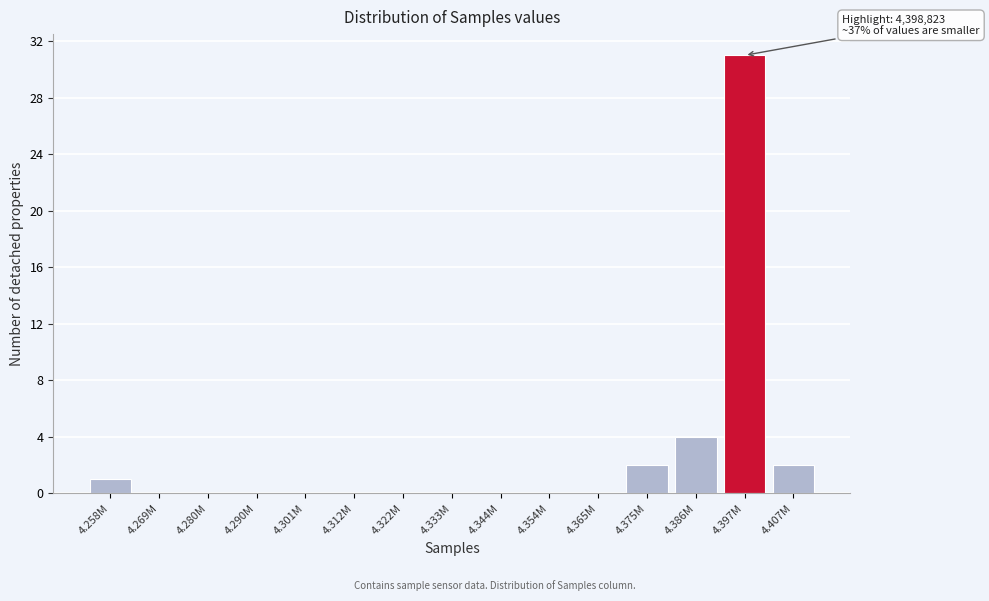

Reading right to left, what are all the values shown in this chart?

4.407M=2	4.397M=31	4.386M=4	4.375M=2	4.365M=0	4.354M=0	4.344M=0	4.333M=0	4.322M=0	4.312M=0	4.301M=0	4.290M=0	4.280M=0	4.269M=0	4.258M=1